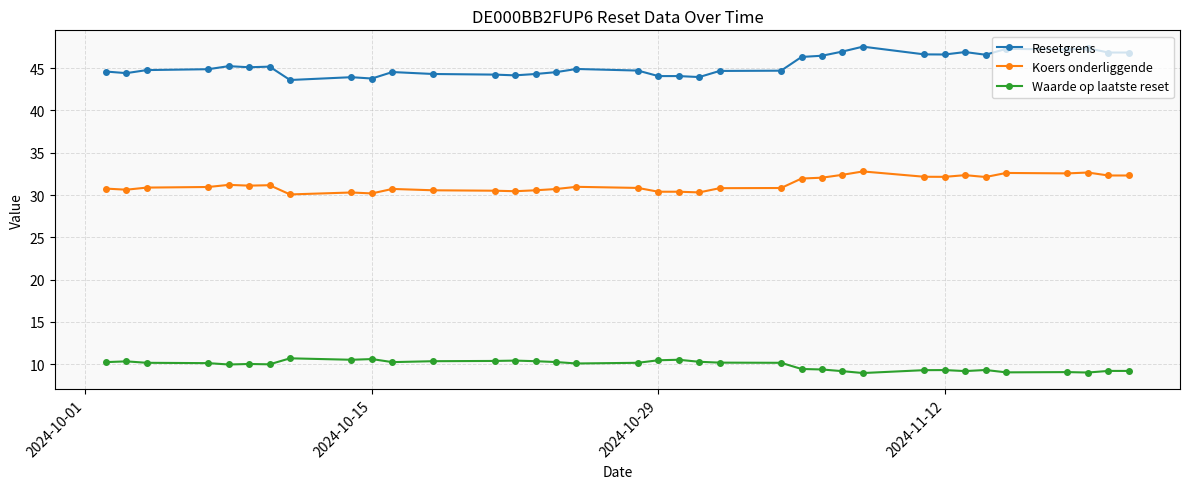

True or false: Koers onderliggende has more than 1 points higher than both neighbors.

True